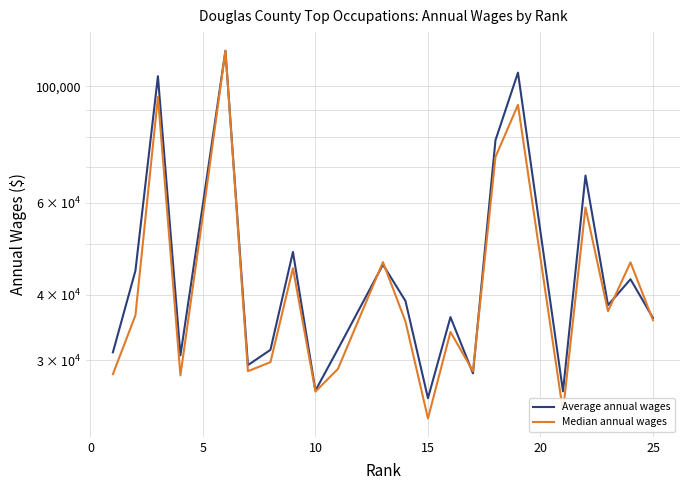

True or false: Average annual wages has a value of 142677 at 5.

False